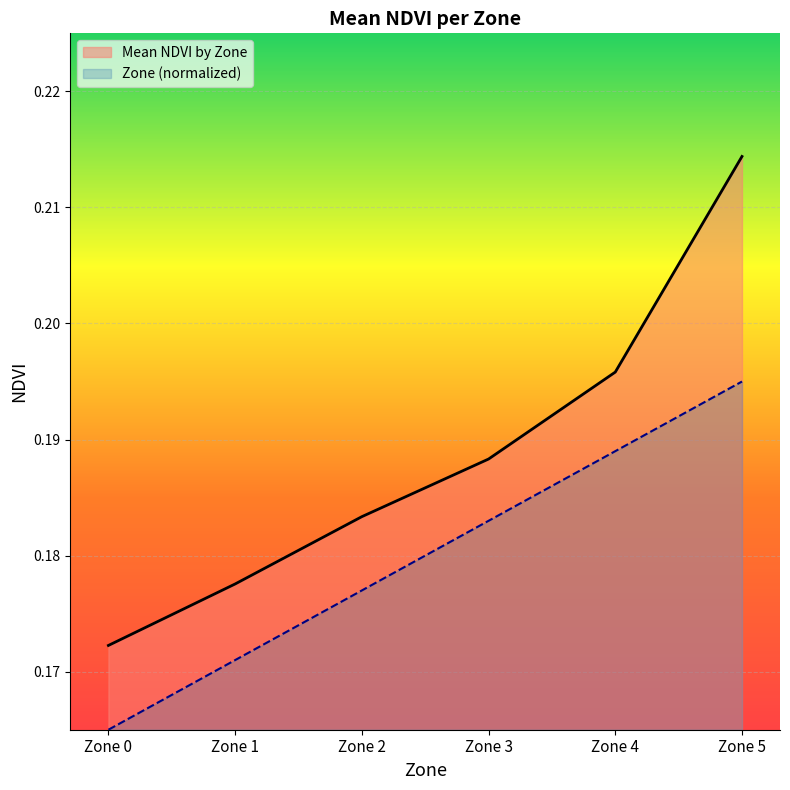

Between Zone 0 and Zone 1, which series saw the biggest shift?

Zone (normalized)